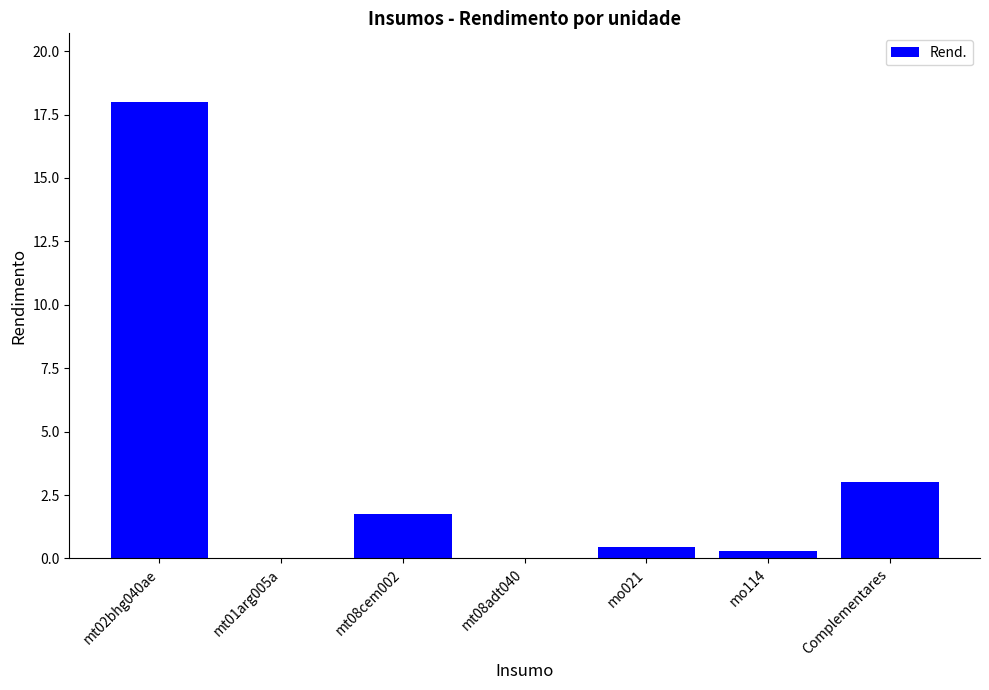

What is the average value?

3.4